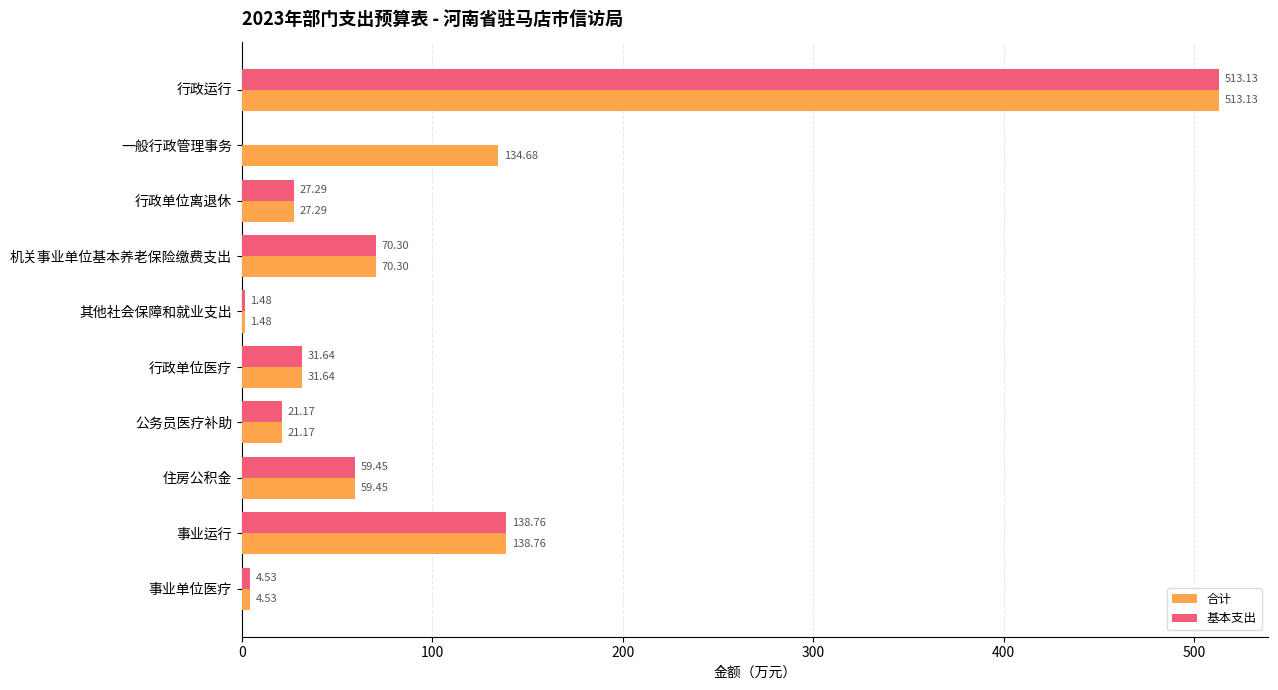

Is the value of 合计 at 其他社会保障和就业支出 greater than the value of 基本支出 at 住房公积金?

No